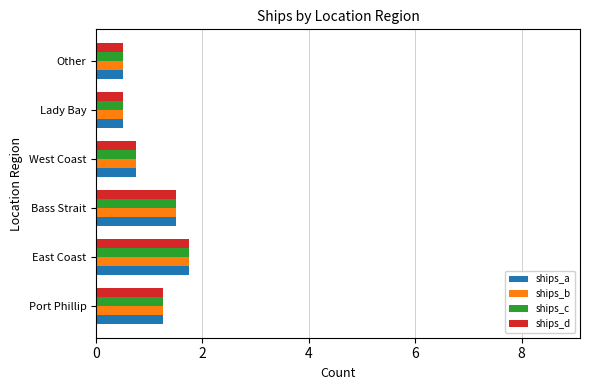

The ships_b series shows 0.5 at Lady Bay. True or false?

True